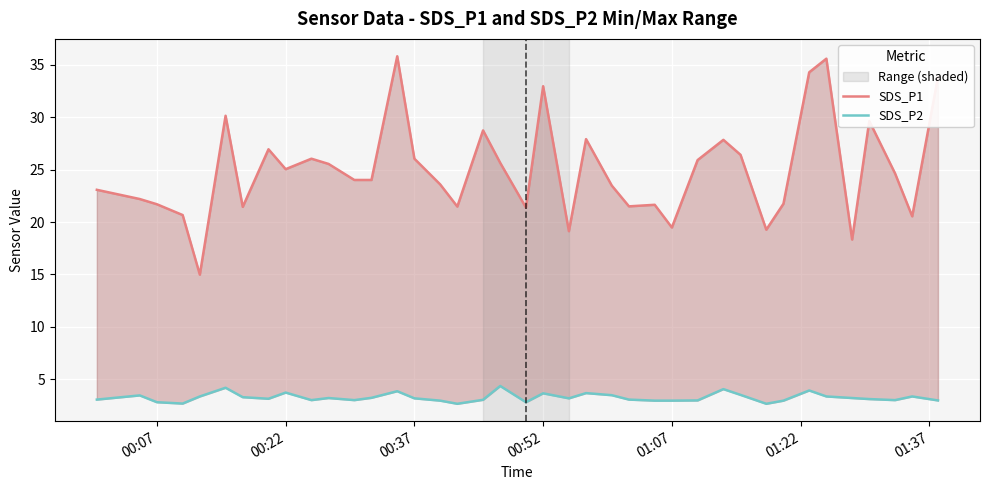

Reading right to left, what are all the values shown in this chart?

SDS_P1: 33.8	20.6	24.6	29.6	18.3	35.6	34.3	21.8	19.3	26.4	27.9	25.9	19.5	21.6	21.5	23.5	27.9	19.1	33.0	21.4	25.6	28.8	21.5	23.6	26.1	35.8	24.0	24.0	25.6	26.1	25.1	26.9	21.4	30.1	15.0	20.7	21.7	22.2	23.1
SDS_P2: 3.0	3.4	3.0	3.1	3.2	3.4	3.9	3.0	2.6	3.5	4.0	3.0	3.0	3.0	3.0	3.5	3.7	3.2	3.6	2.8	4.3	3.0	2.6	3.0	3.2	3.9	3.2	3.0	3.2	3.0	3.7	3.1	3.3	4.2	3.4	2.7	2.8	3.5	3.0